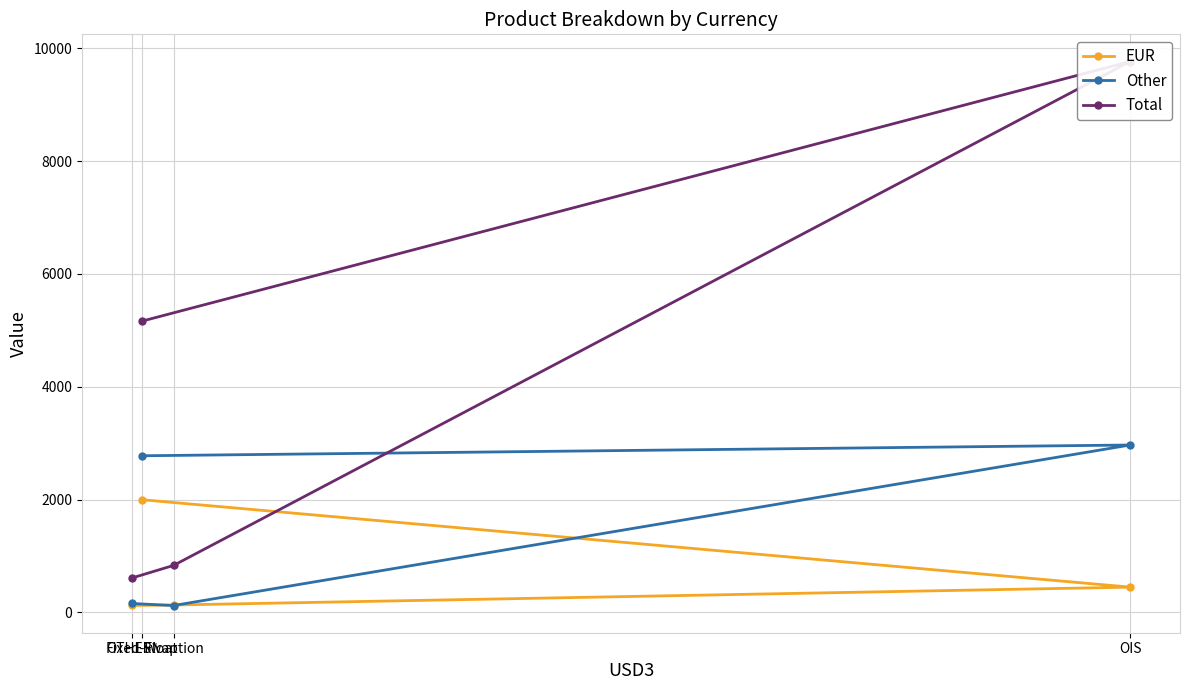

True or false: Total has more than 2 points higher than both neighbors.

False